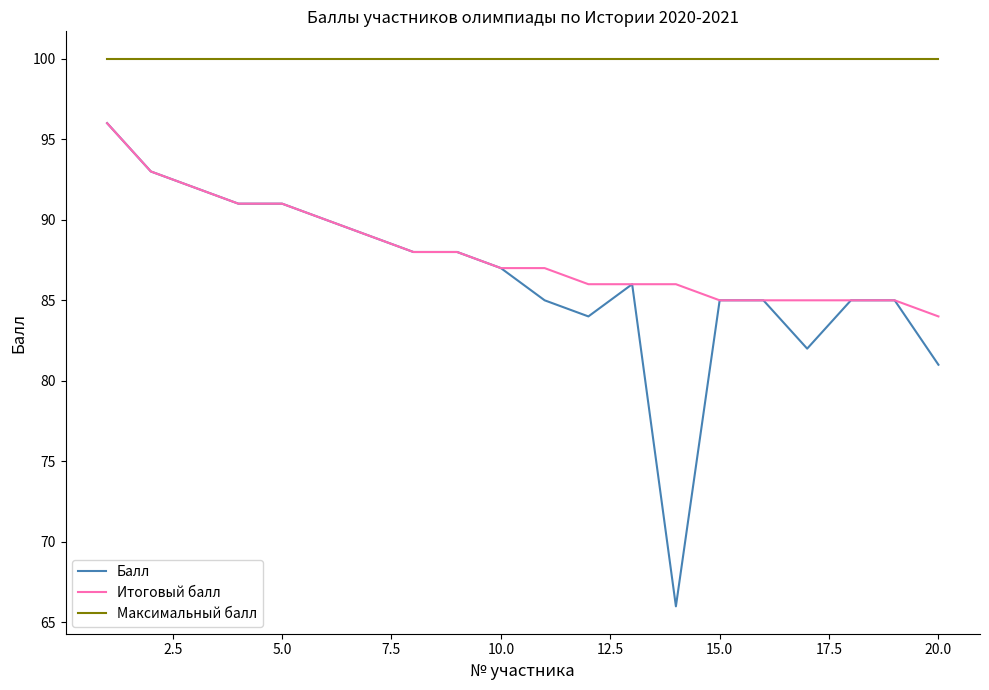

What is the greatest value displayed?

100